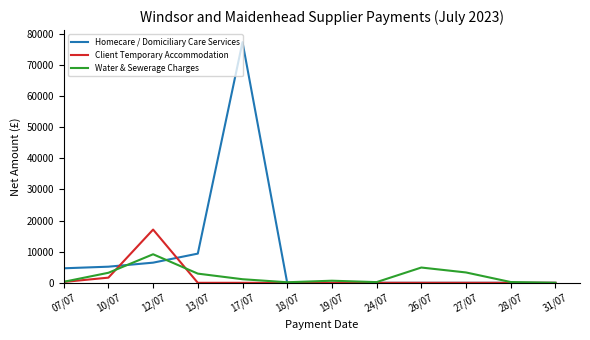

At which category does Water & Sewerage Charges reach its first local peak?

12/07